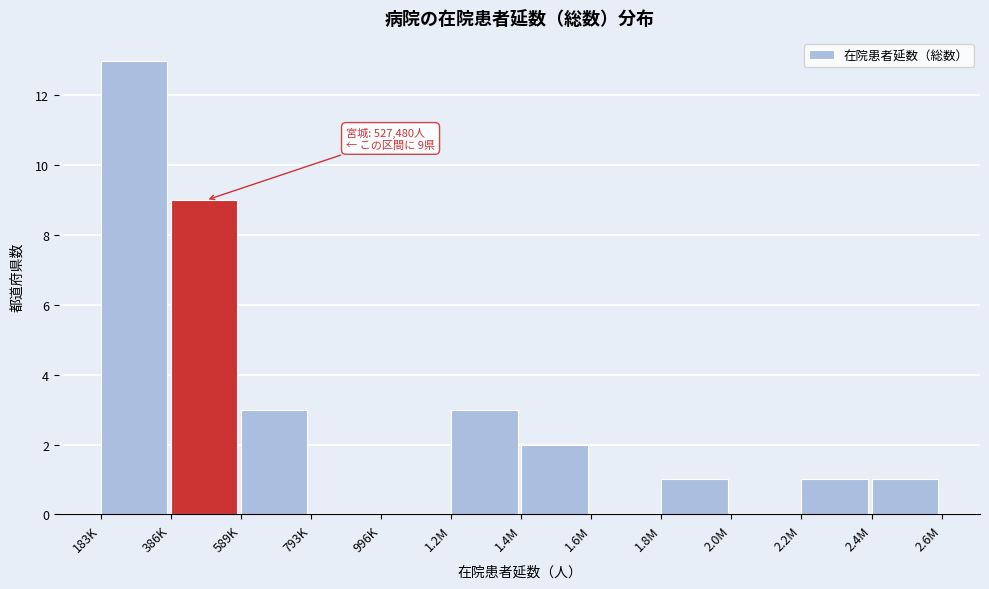

Reading left to right, list all the values displayed in this chart.

183K=13	386K=9	589K=3	793K=0	996K=0	1.2M=3	1.4M=2	1.6M=0	1.8M=1	2.0M=0	2.2M=1	2.4M=1